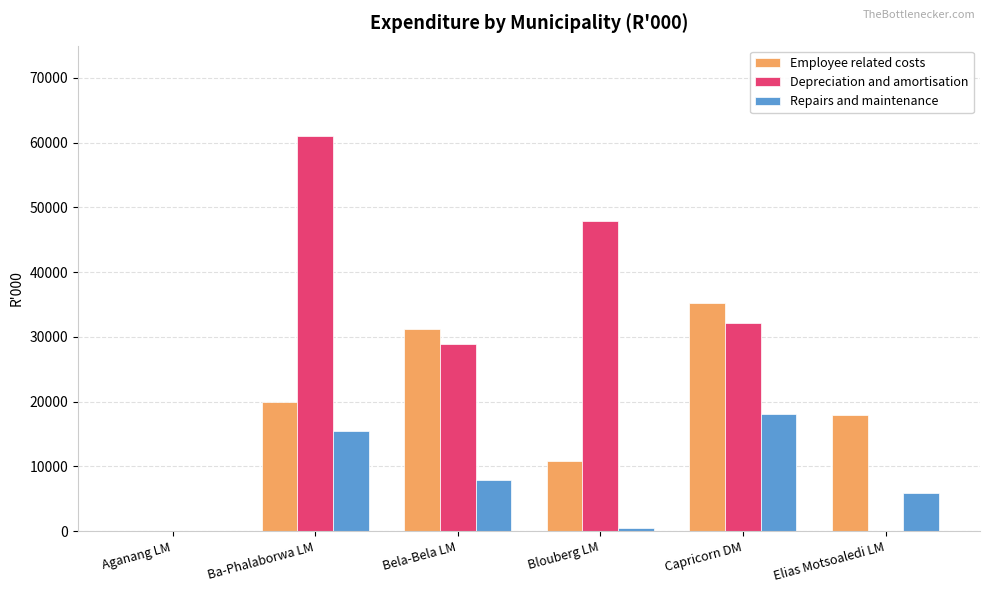

At which label does Employee related costs reach its peak?

Capricorn DM